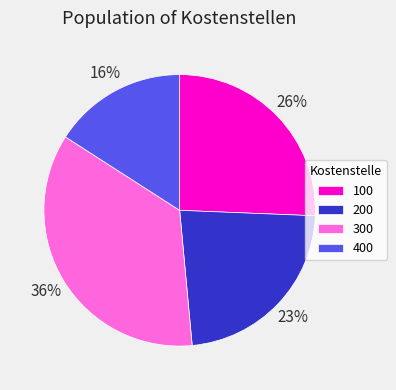

Is the sum of 100 and 300 greater than half?

Yes